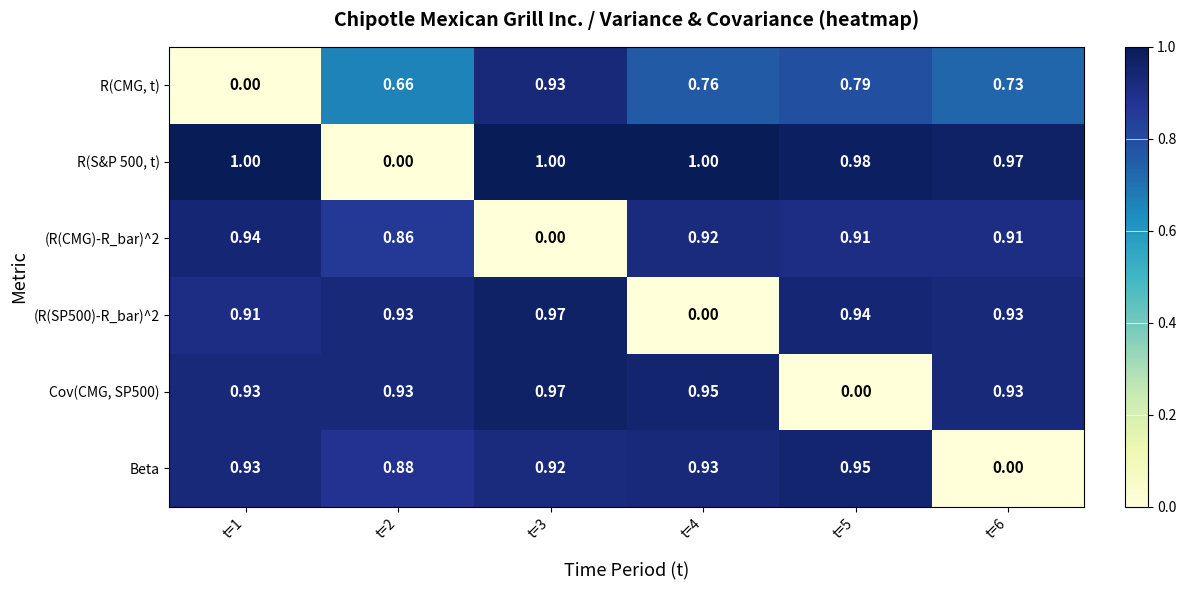

How many categories are shown in the chart?

6